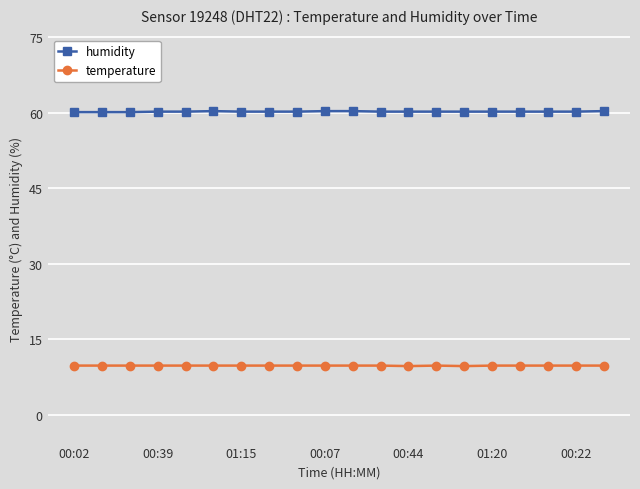

Which series has the largest total across all categories?

humidity